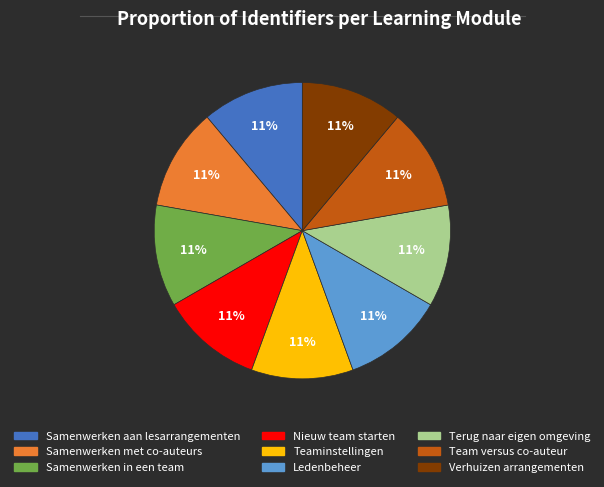

To the nearest percent, what portion does Samenwerken met co-auteurs represent?

11%